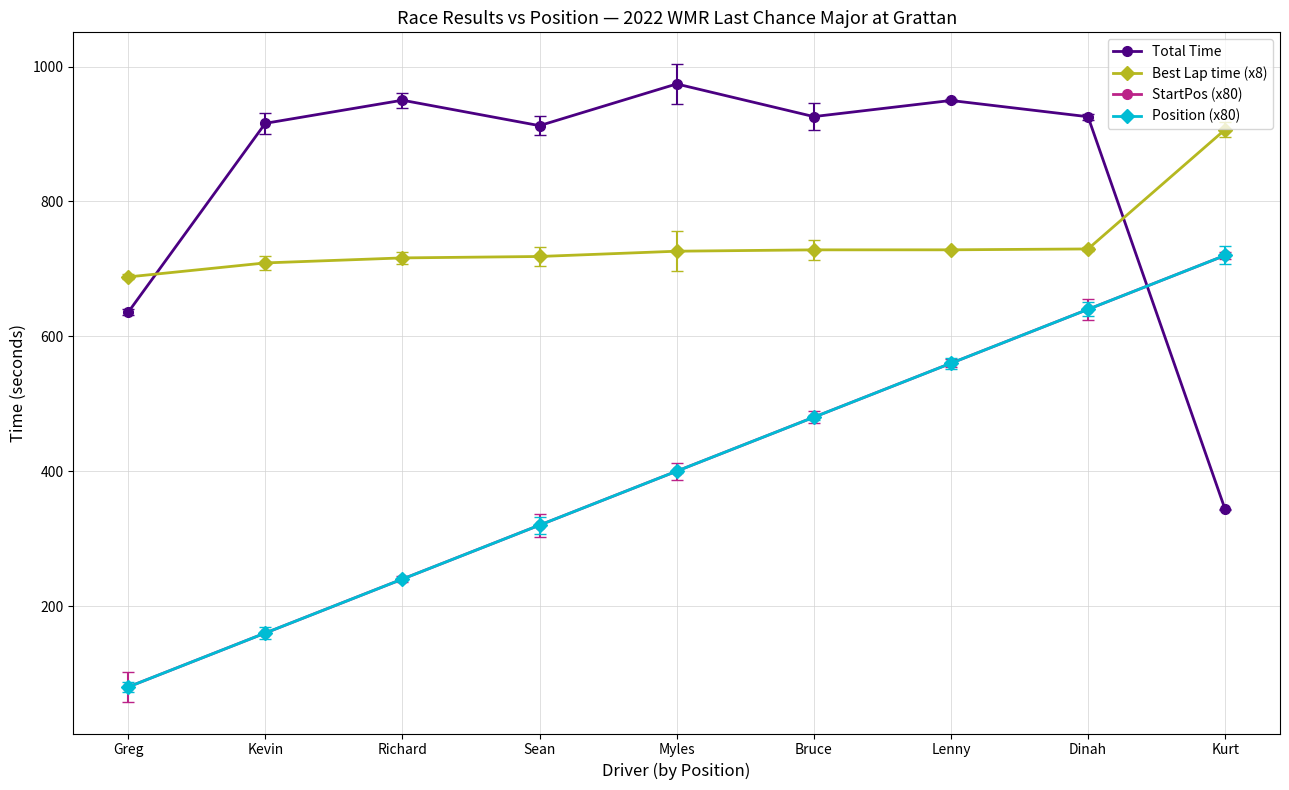

Rank the series at Myles from lowest to highest value.

StartPos (x80), Position (x80), Best Lap time (x8), Total Time